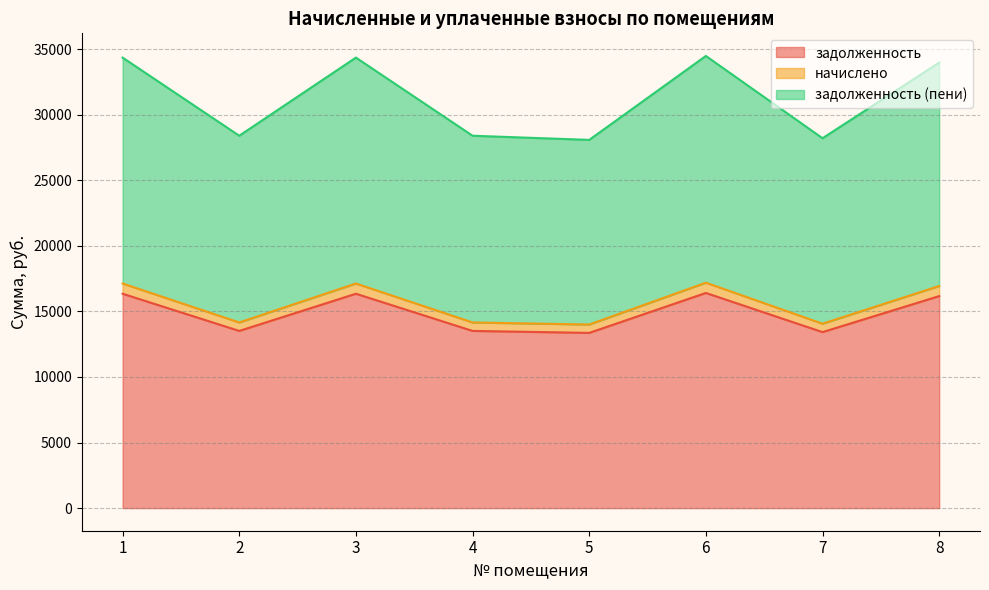

What is the difference between the highest and lowest values at 5?

14717.6